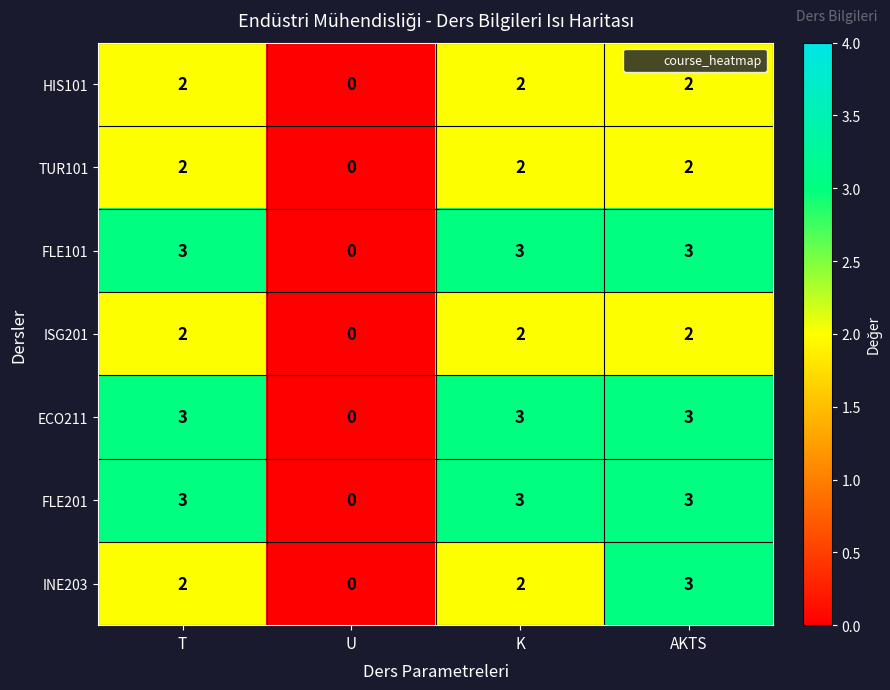

Count the INE203 values in the range 2 to 3.

3